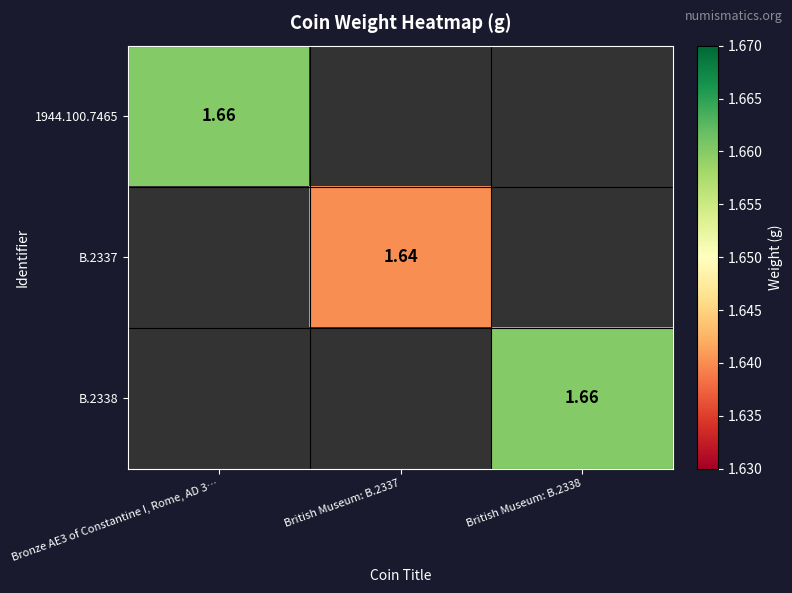

Which category has the highest value across all series?

Bronze AE3 of Constantine I, Rome, AD 3…